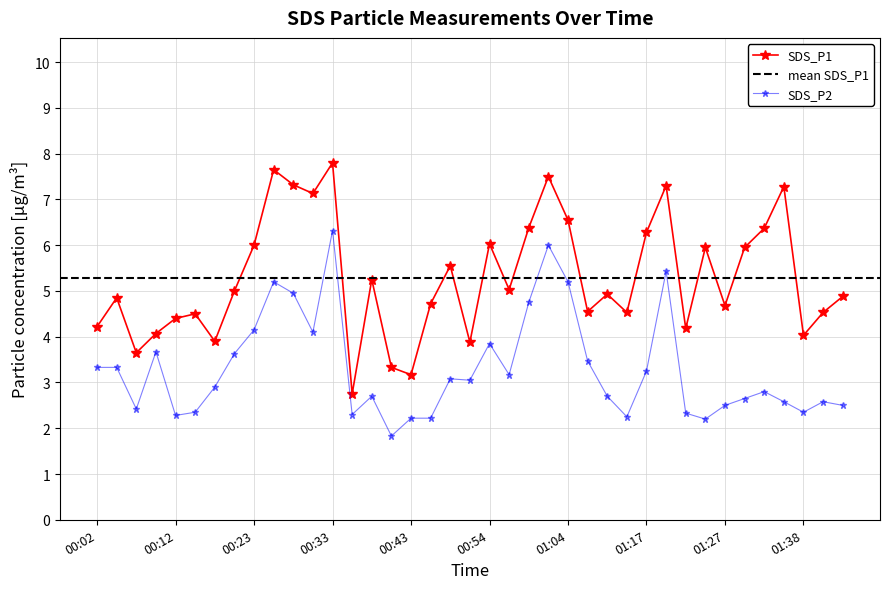

Between 00:41 and 01:33, which is larger?

01:33